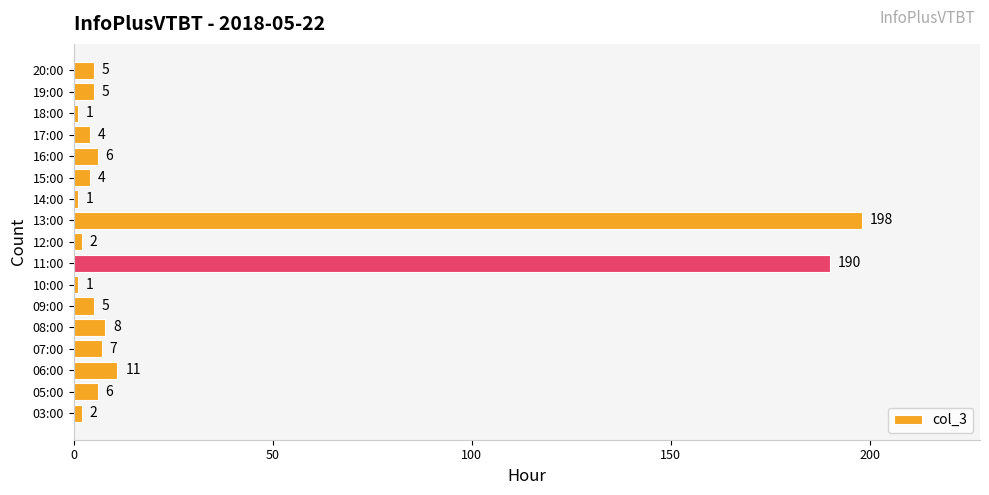

How many bars are there in total?

17